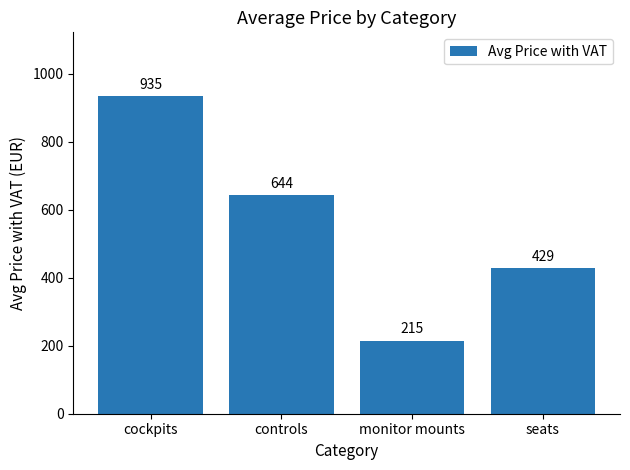

Approximately how many times larger is the value at controls compared to cockpits?

0.7